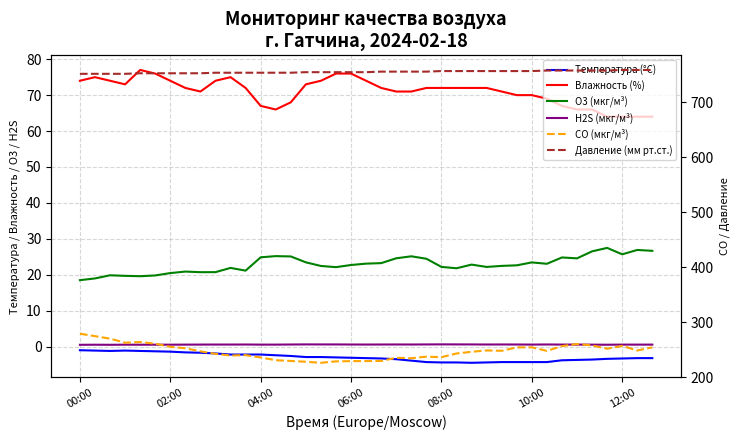

Which series has the largest range (max minus min)?

CO (мкг/м³)